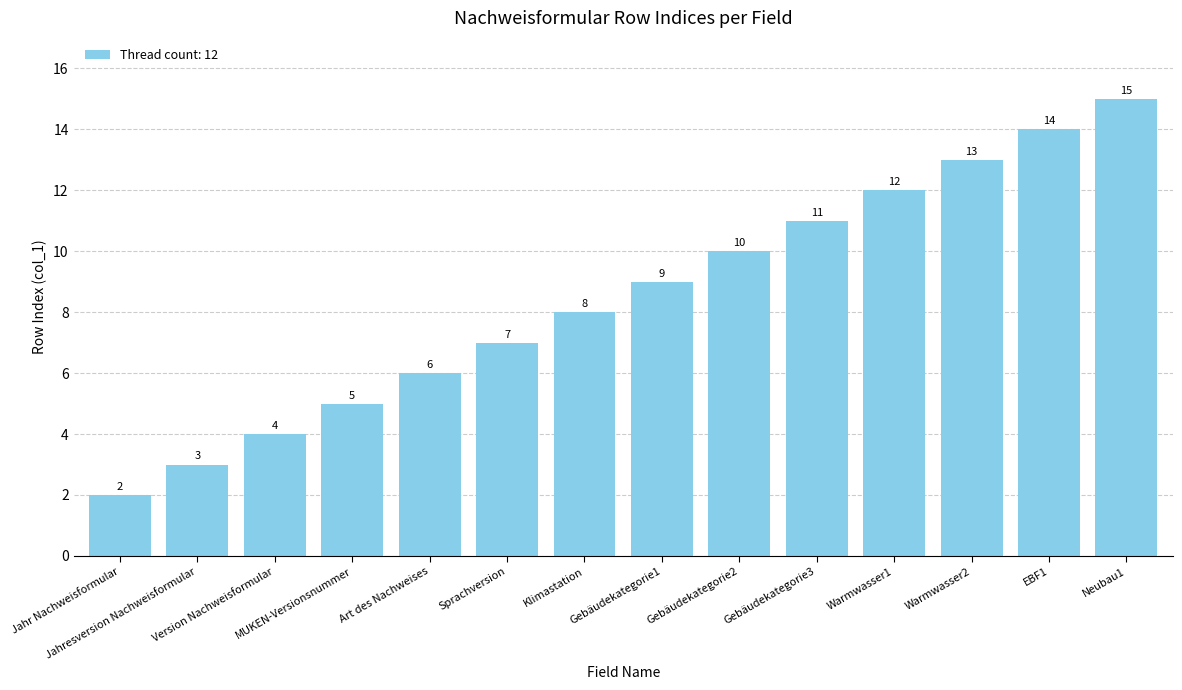

Are the bars grouped side by side (vs. stacked)?

No